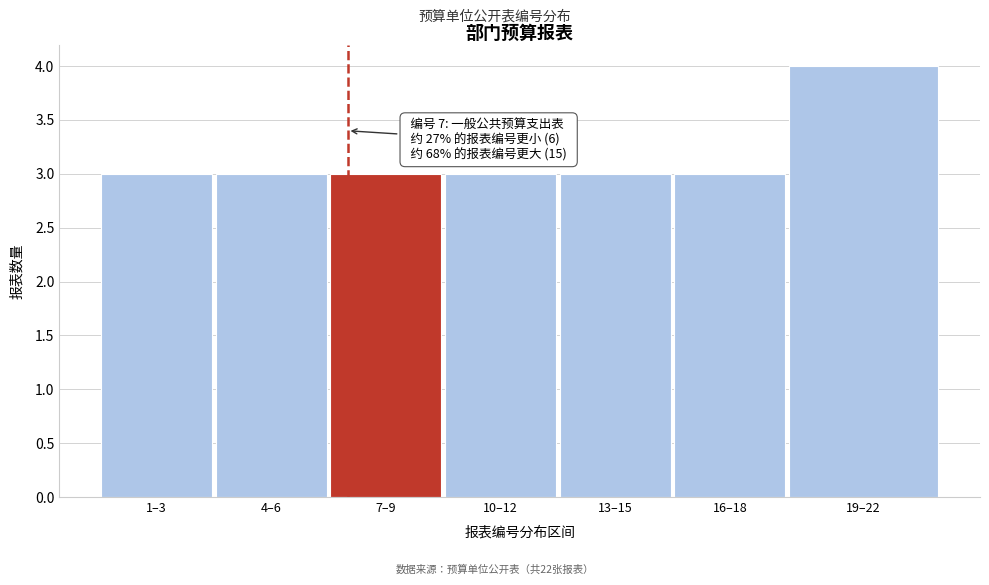

Reading right to left, what are all the values shown in this chart?

19–22=4	16–18=3	13–15=3	10–12=3	7–9=3	4–6=3	1–3=3